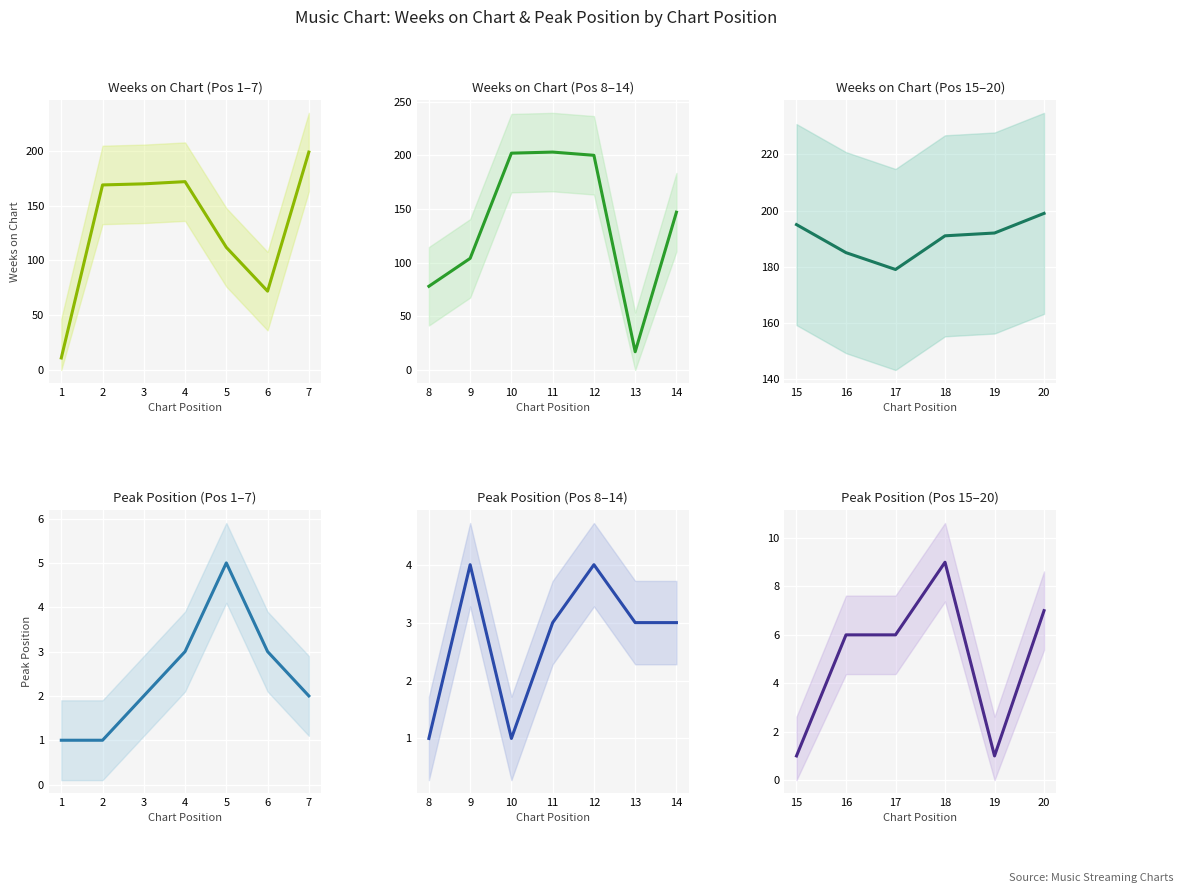

True or false: Weeks on Chart and Peak Position intersect in this chart.

False